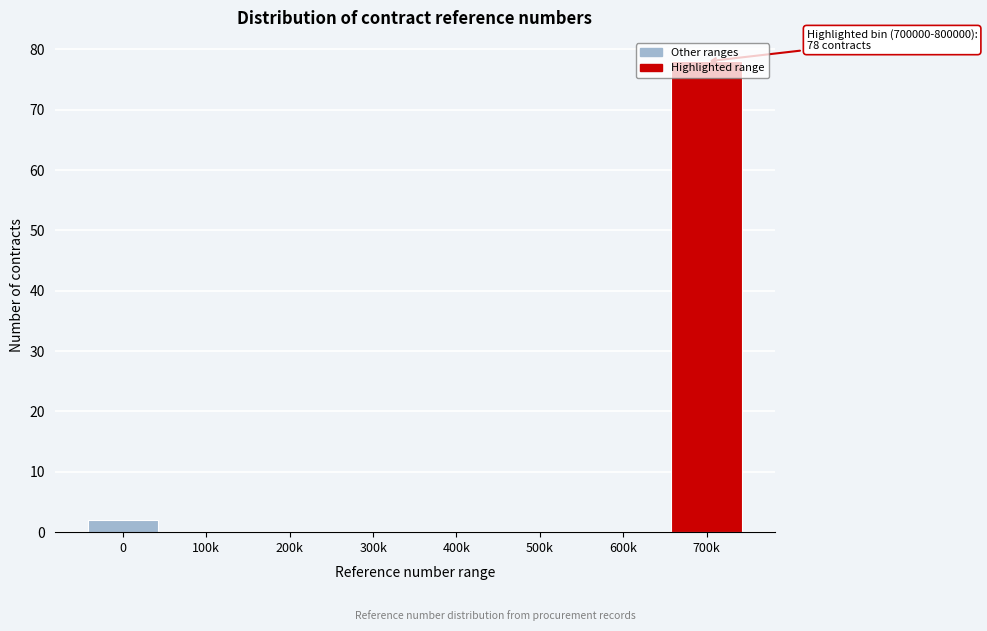

What is the maximum value shown in the chart?

78